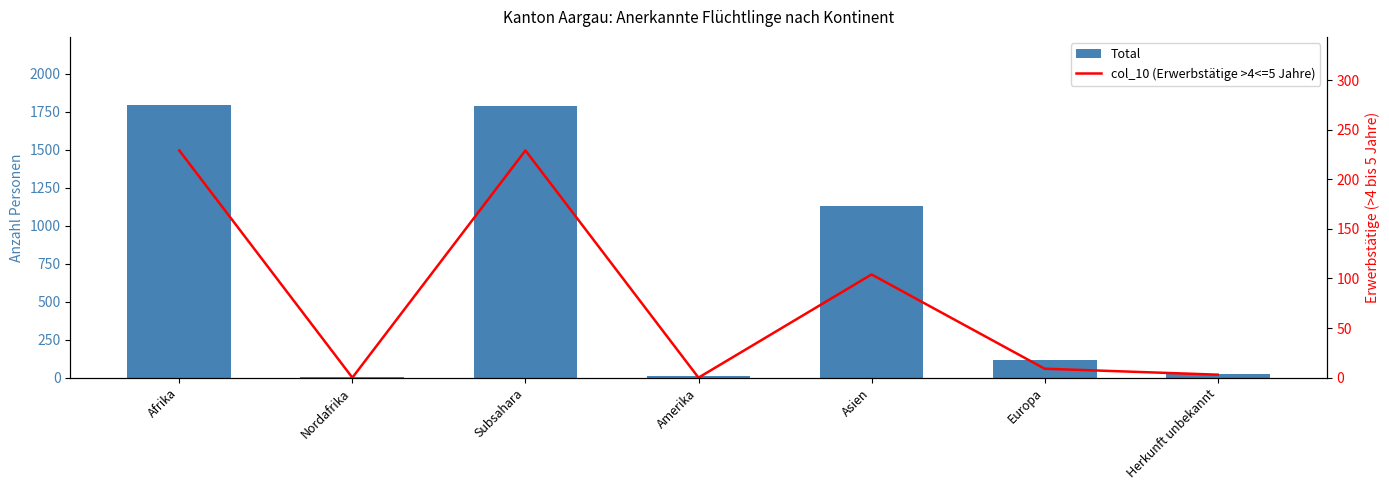

At how many categories does at least one series exceed 1267?

2